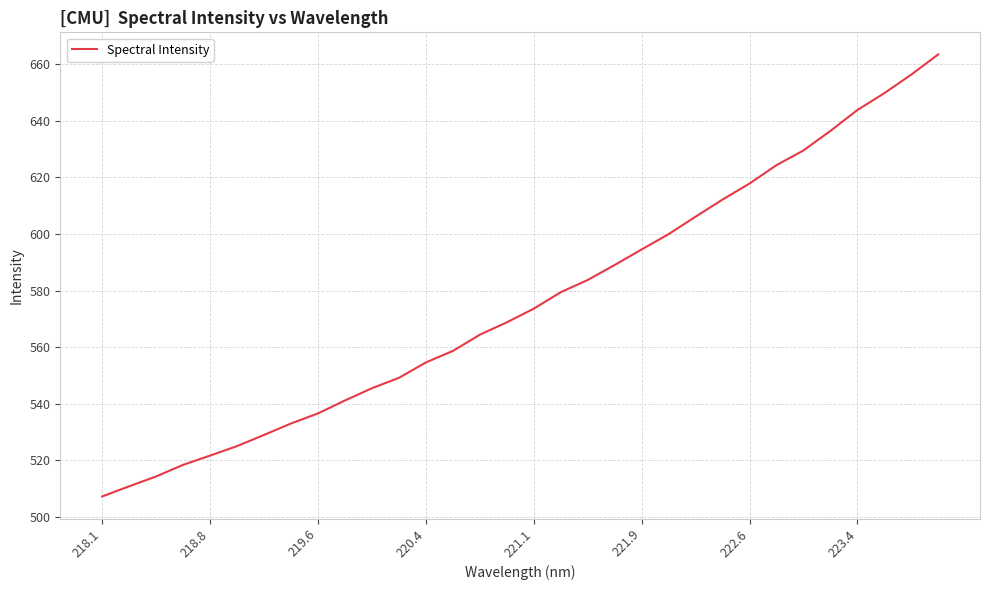

What is the difference between the maximum and minimum values?

156.3